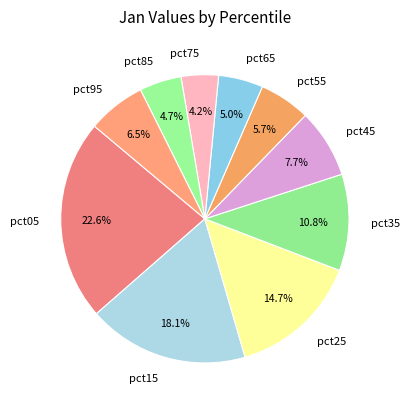

How much of the chart is everything except pct65?

95.0%